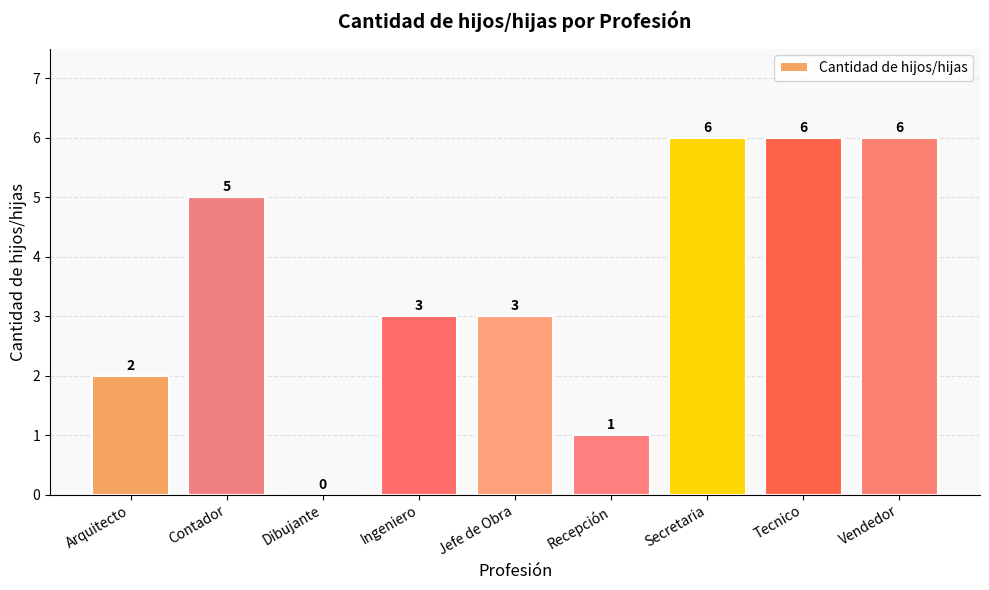

What is the approximate value at Ingeniero?

3